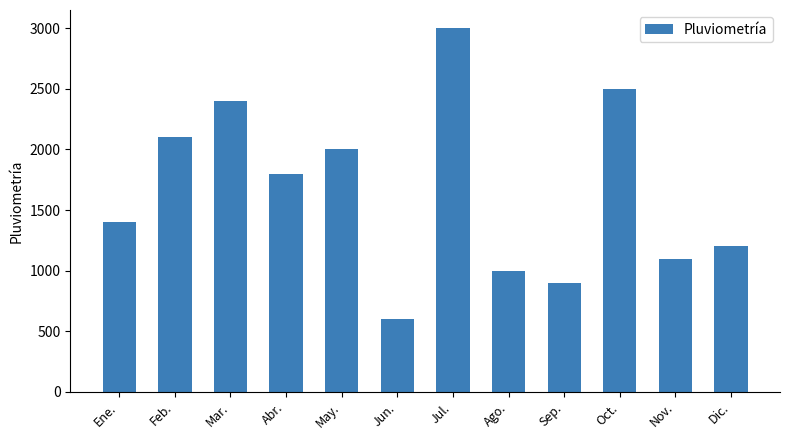

Reading left to right, transcribe all the data shown in this chart.

1400	2100	2400	1800	2000	600	3000	1000	900	2500	1100	1200